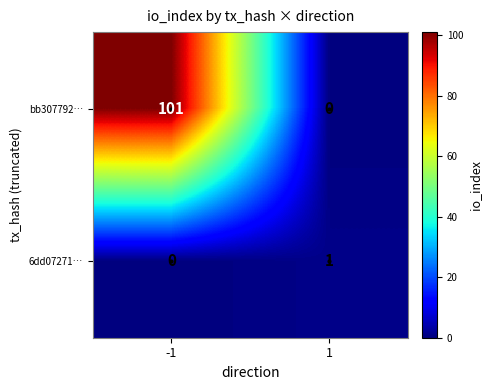

Rank the series at 1 from highest to lowest value.

6dd07271…, bb307792…